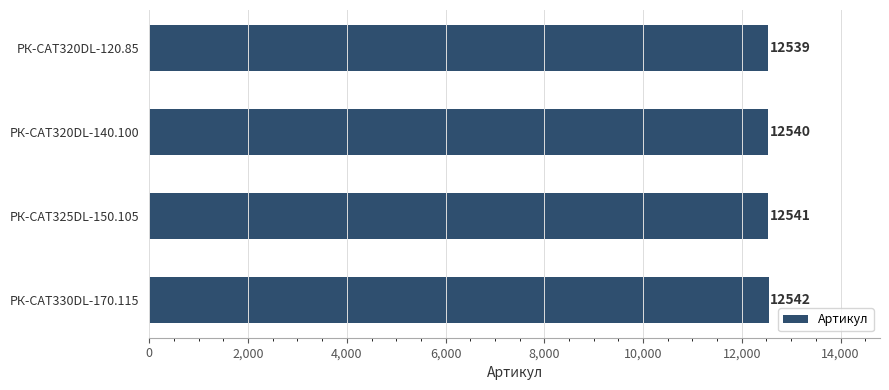

Is it true that the value at РК-CAT320DL-140.100 is 12540?

True